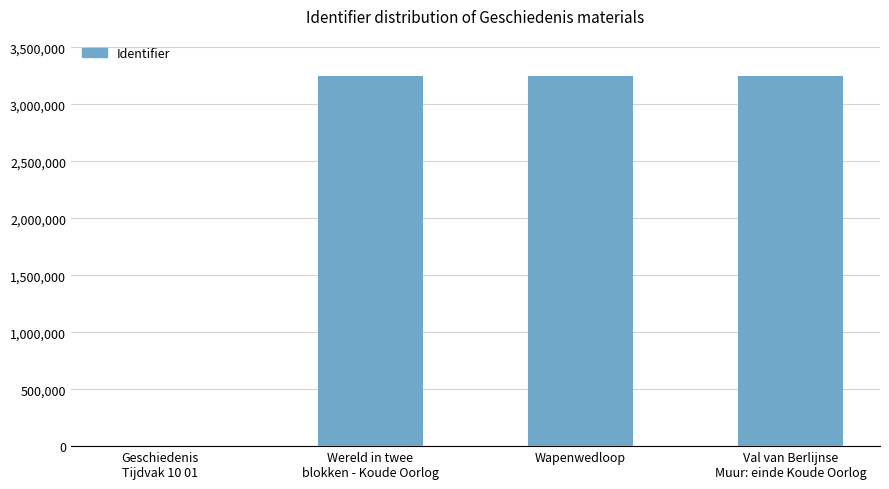

What is the change in value from Geschiedenis
Tijdvak 10 01 to Wapenwedloop?

+3249296